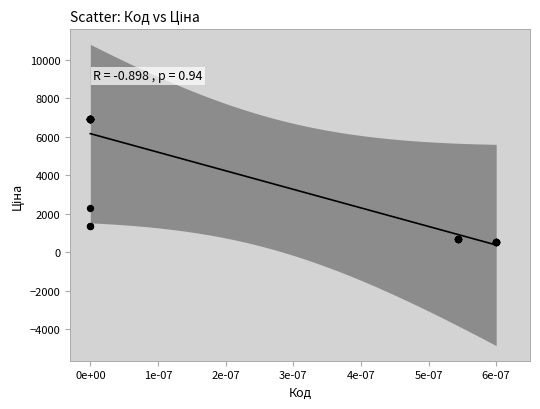

What Y value in the scatter plot is closest to 3732?

2291.7